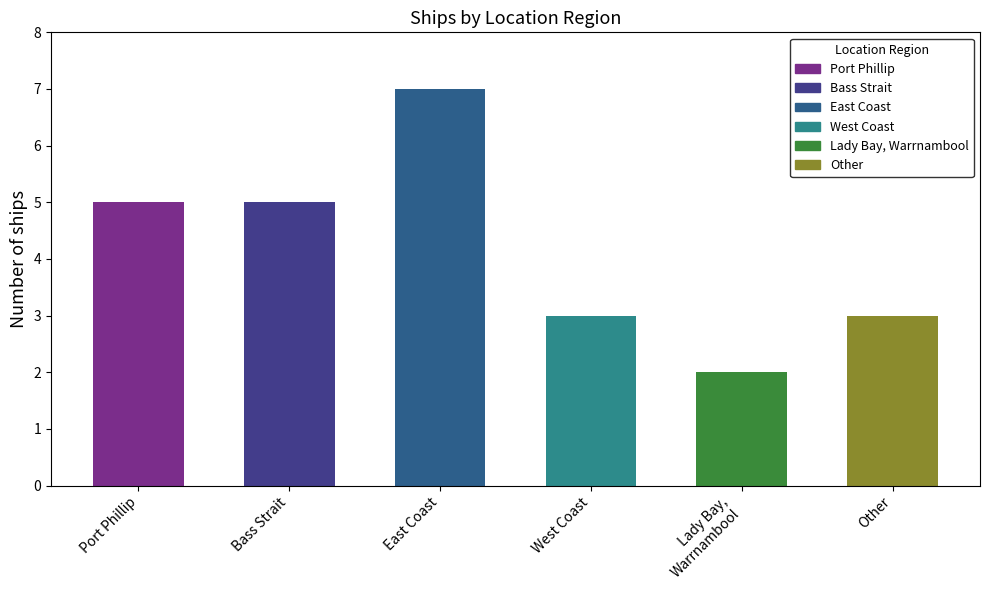

What position from the right is West Coast?

3